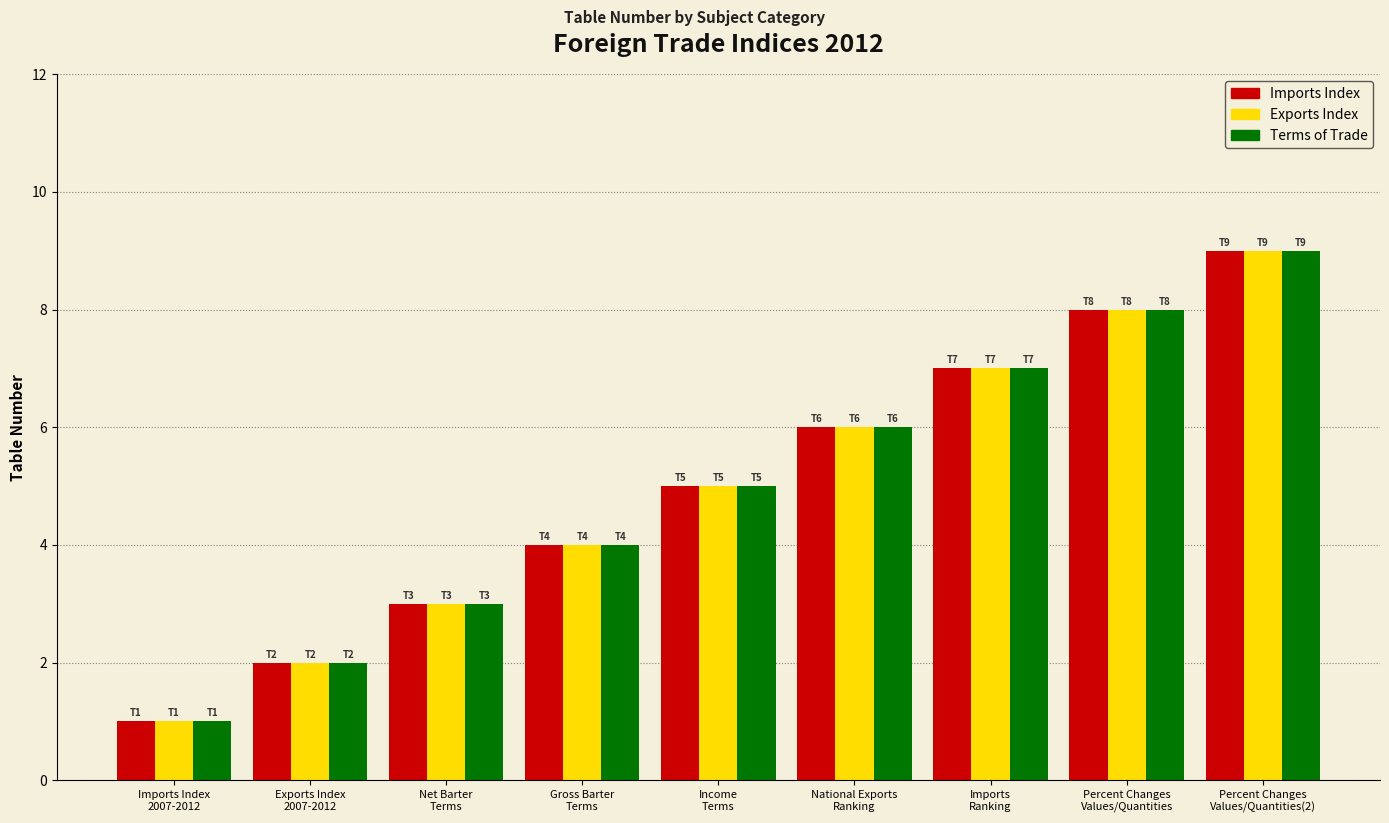

What is the average value of the Terms of Trade series?

5